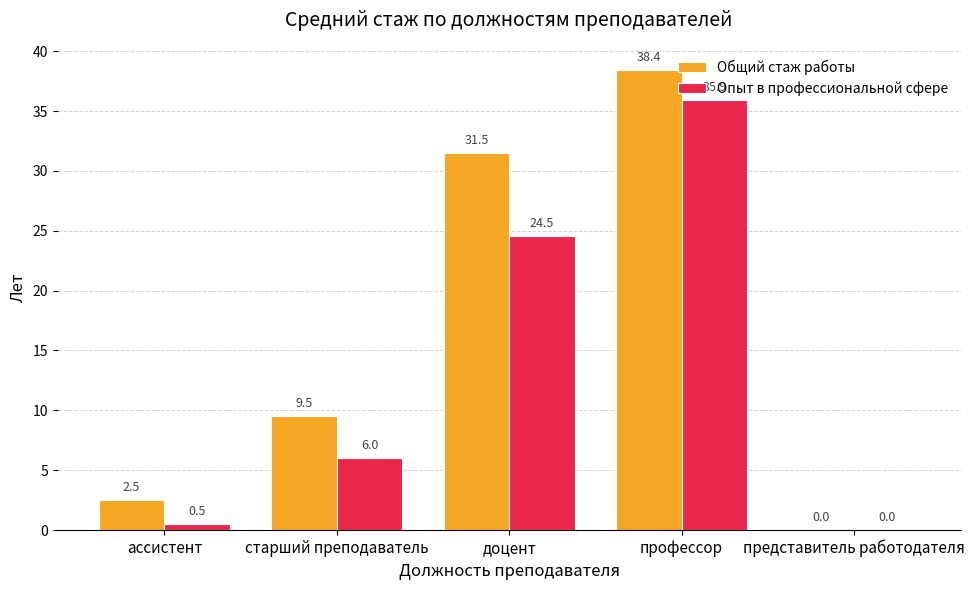

What is the sum of the Опыт в профессиональной сфере values at доцент and старший преподаватель?

30.5